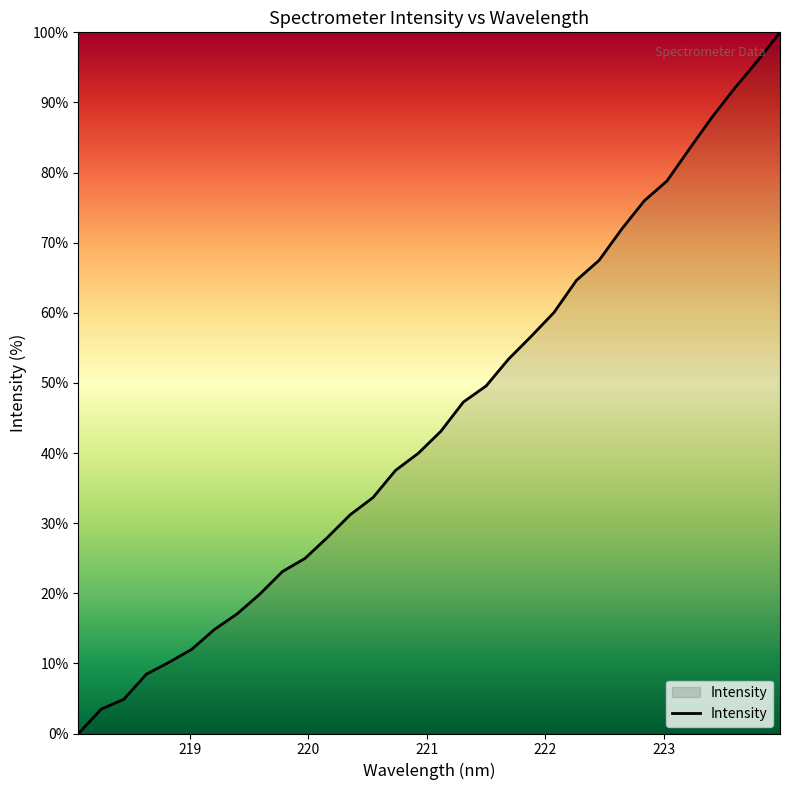

What is the greatest value displayed?

100.0